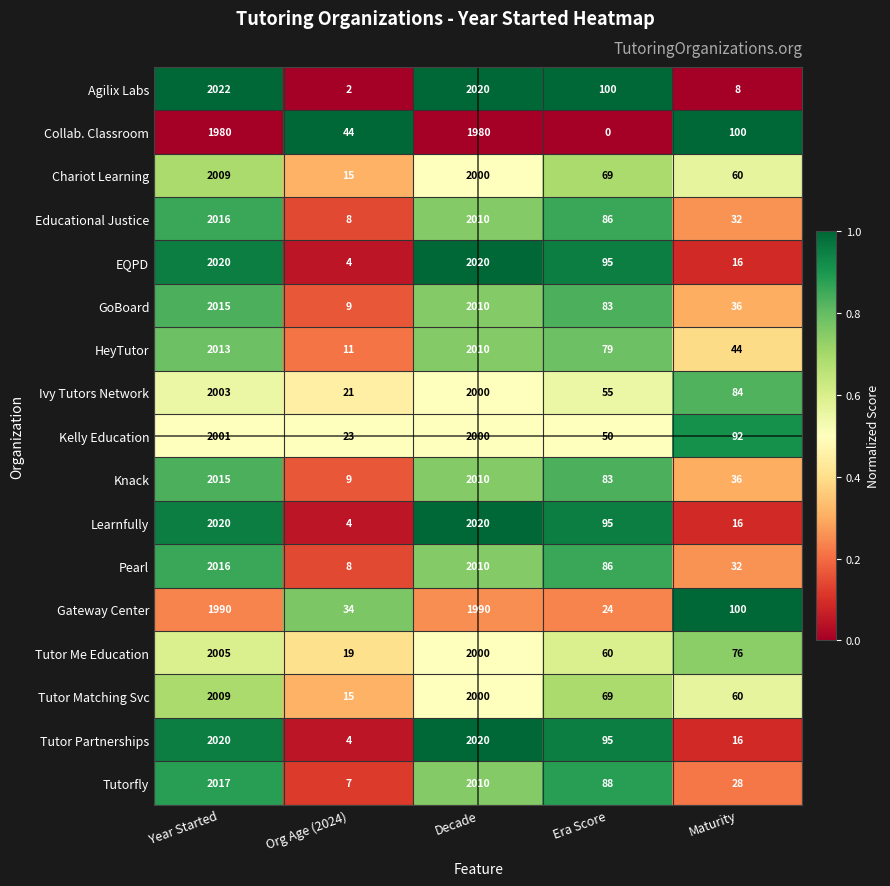

What is the maximum value shown in the chart?

2022